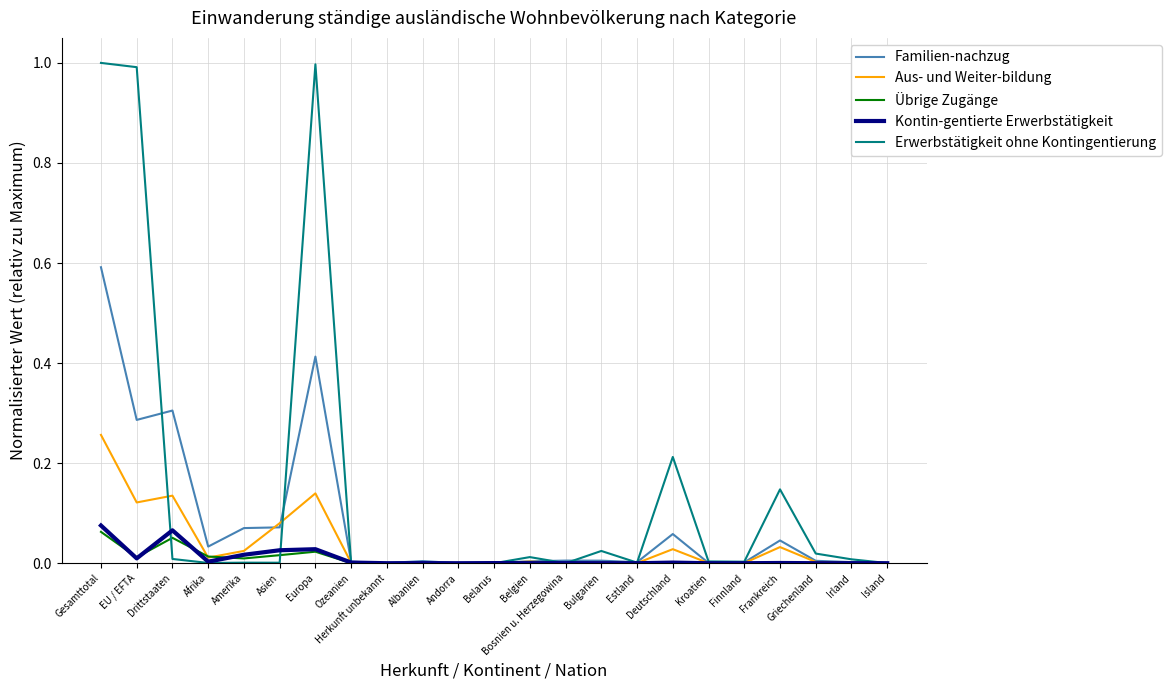

Which series has the largest total across all categories?

Erwerbstätigkeit ohne Kontingentierung